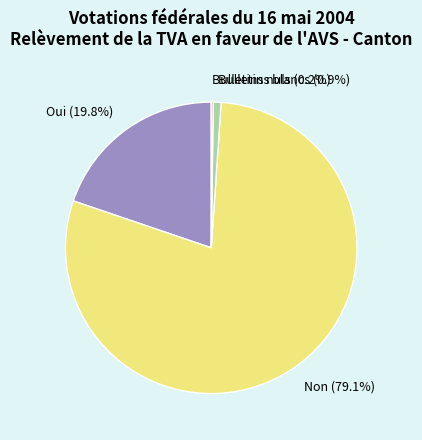

Does any single category account for the majority?

Yes